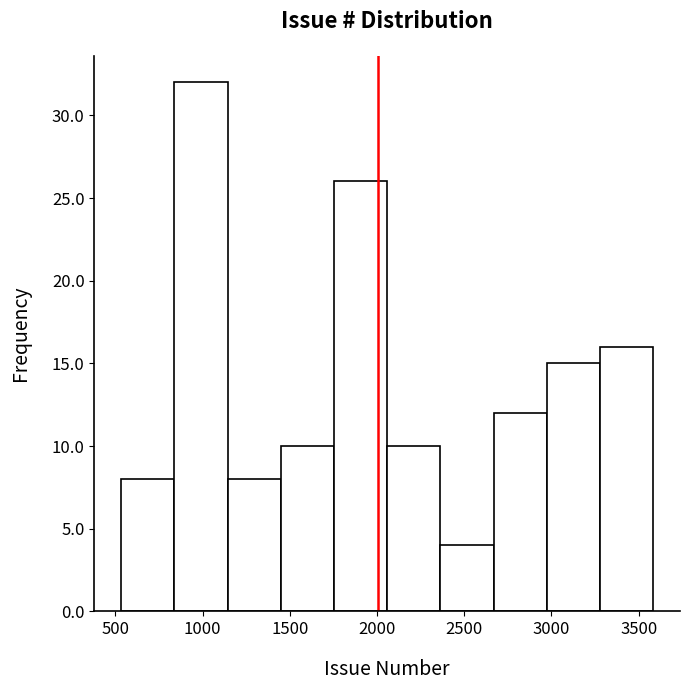

What is the height of the bar covering 2350 to 2650 on the x-axis? Neither the bar edges nor the heights are printed on the chart, so give them approximately, as read against the axes.

4